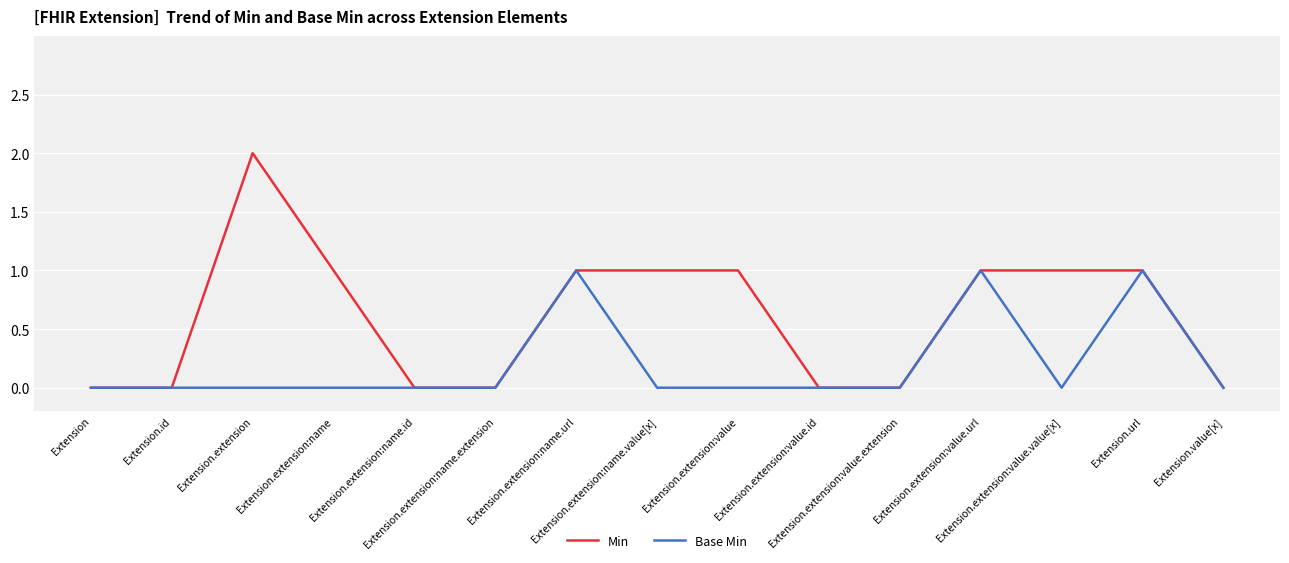

Which series has the largest total across all categories?

Min